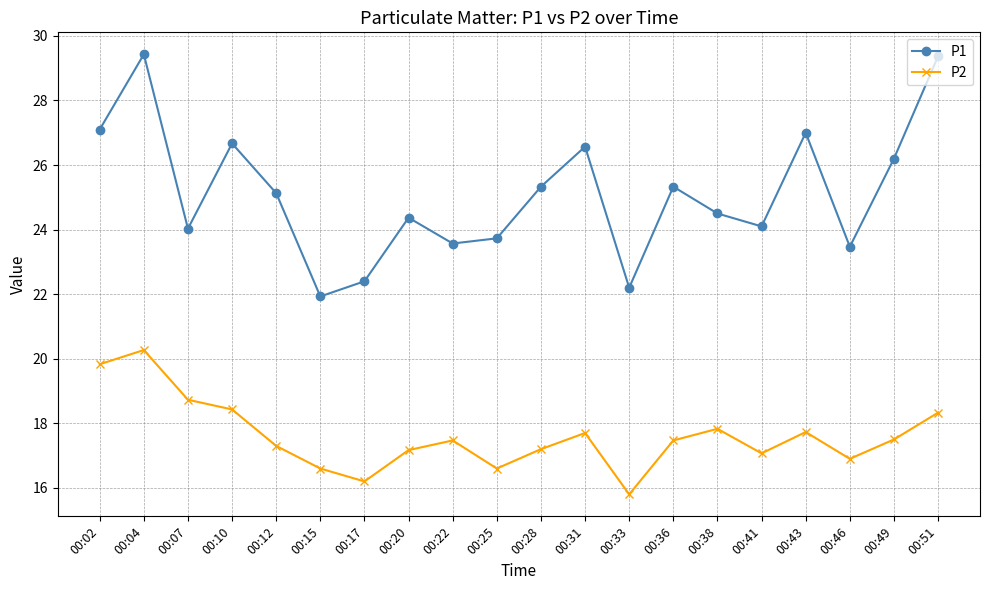

In P1, how many points are lower than both neighbors (excluding endpoints)?

6